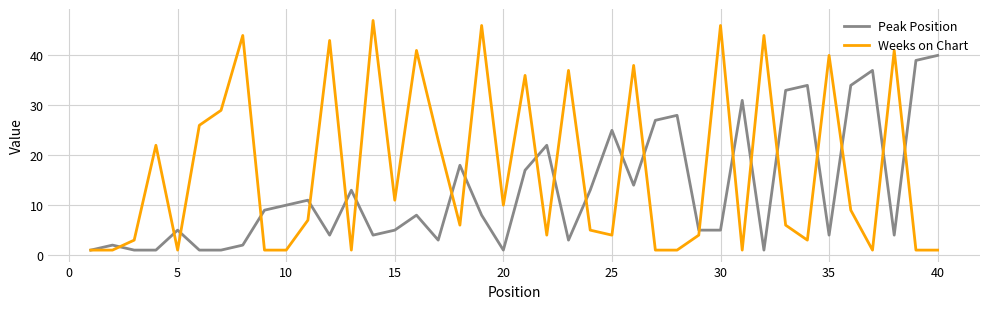

True or false: Peak Position and Weeks on Chart intersect in this chart.

True